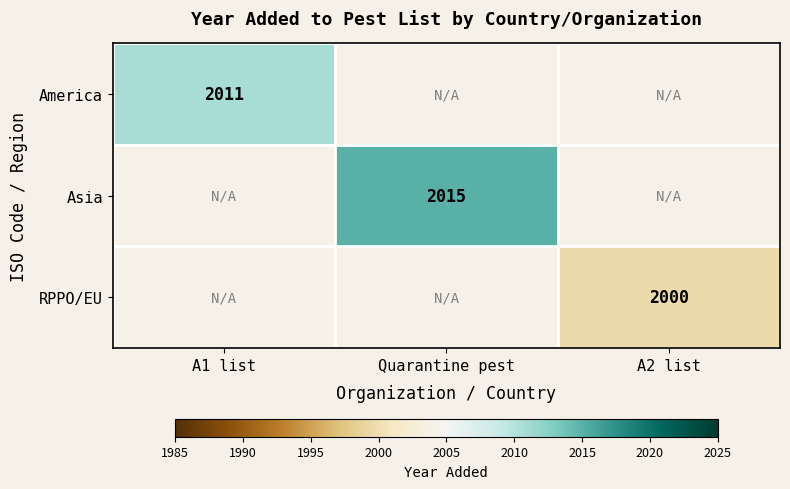

True or false: America has a value of 2010.7 at A1 list.

True